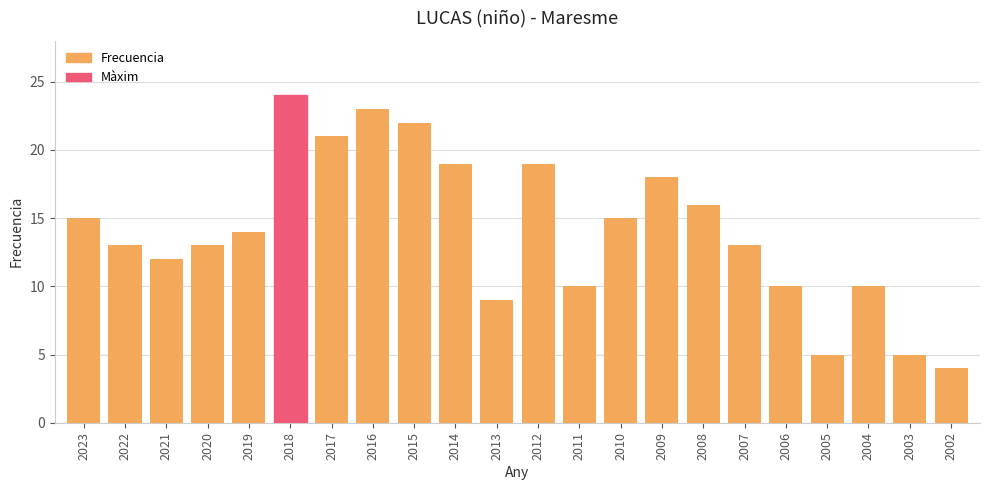

Count the number of categories in the chart.

22